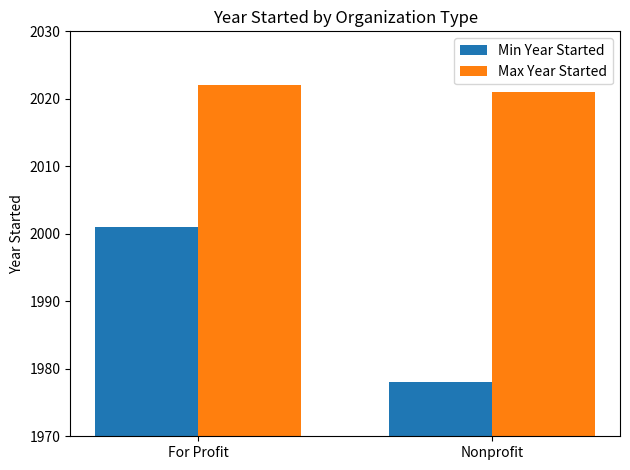

At how many categories does at least one series exceed 2006?

2